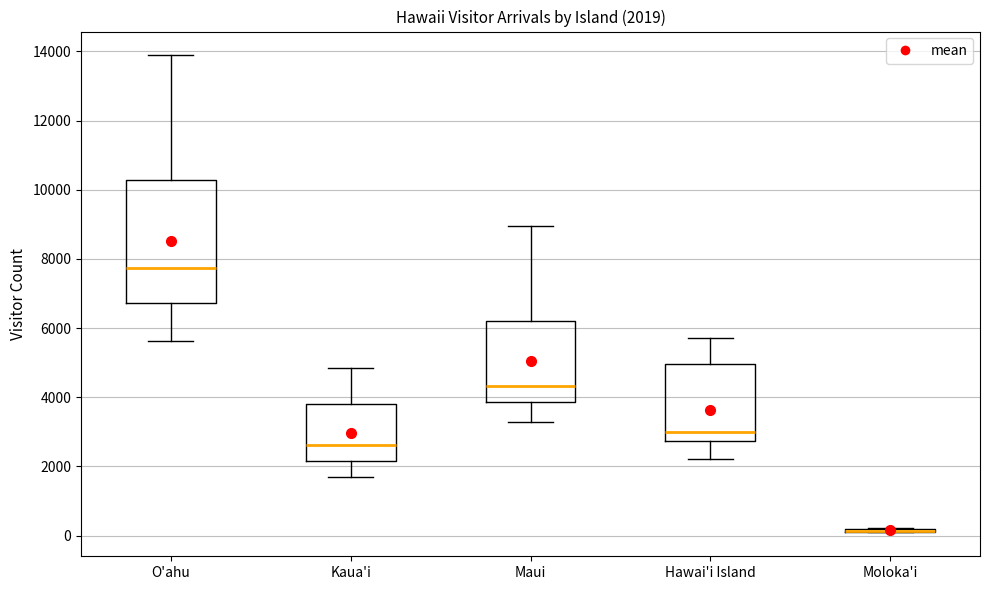

Which box is the tallest, from its lower edge to its upper edge?

O'ahu